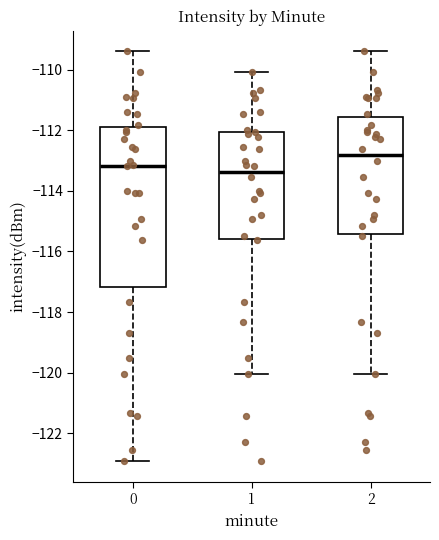

Where does the lower whisker of the box at x = 1 end on the y-axis? The values are not printed on the chart, so give them approximately, as read against the axis.

-120.0